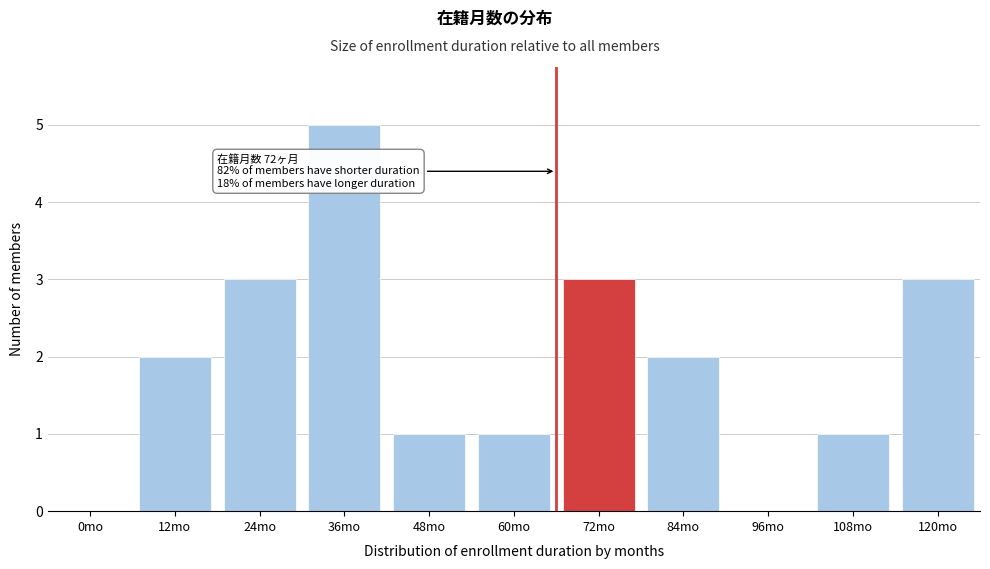

Reading left to right, extract all data points from this chart.

0mo=0	12mo=2	24mo=3	36mo=5	48mo=1	60mo=1	72mo=3	84mo=2	96mo=0	108mo=1	120mo=3